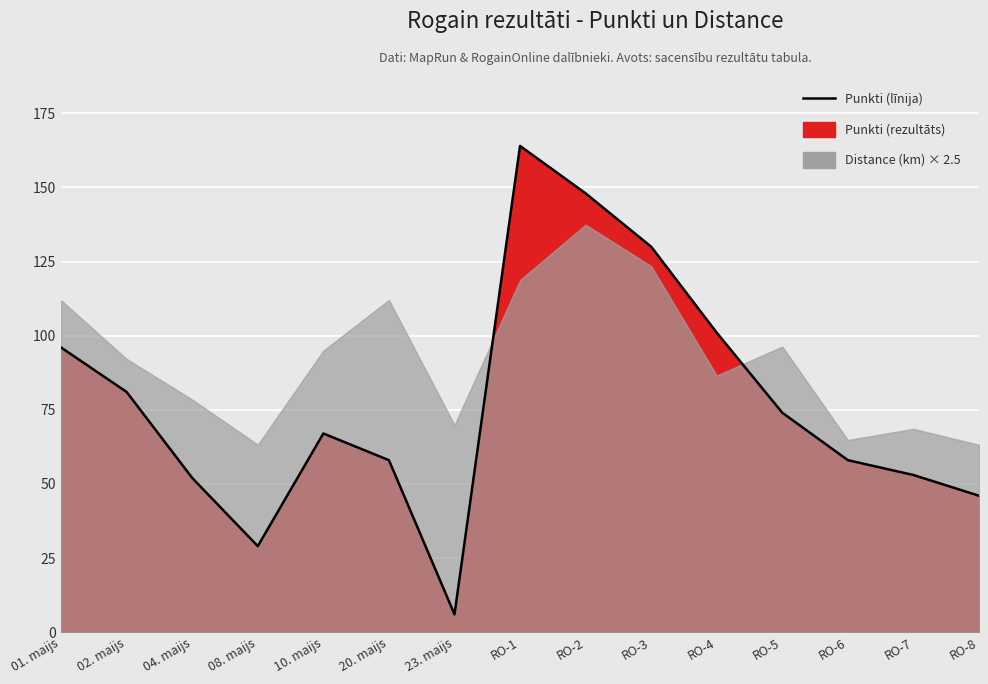

How many interior local peaks (higher than both neighbors) does the data have?

2